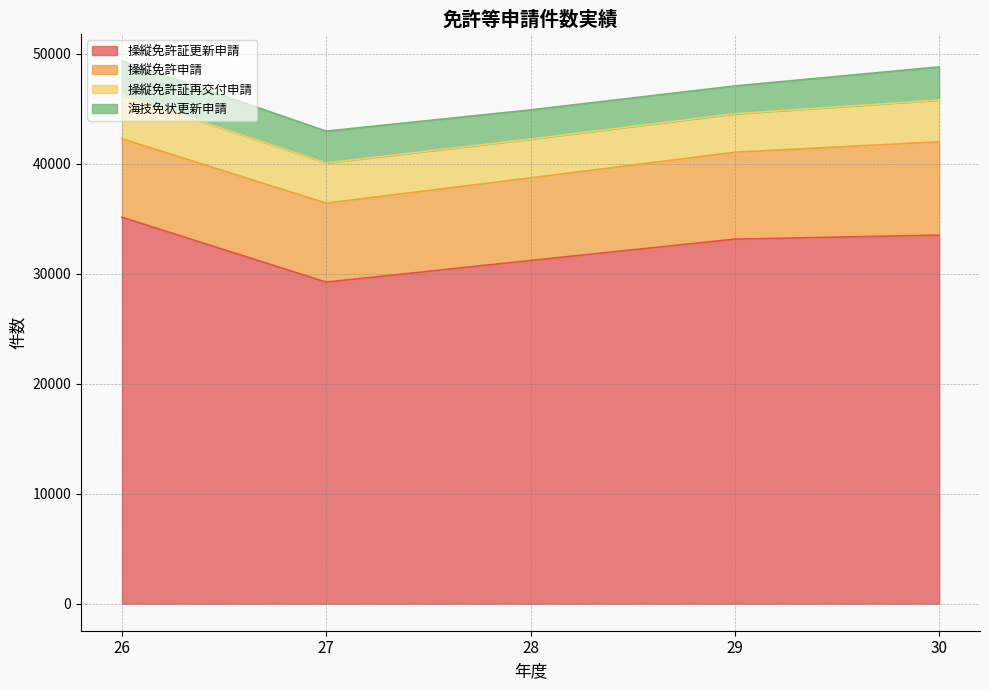

Which label corresponds to the largest value in the chart?

26